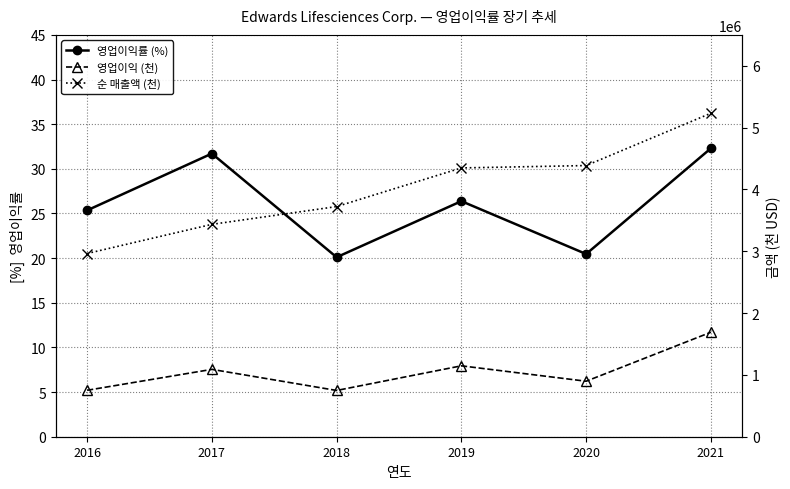

Where does the 영업이익 (천) series first go above 1089400?

2019